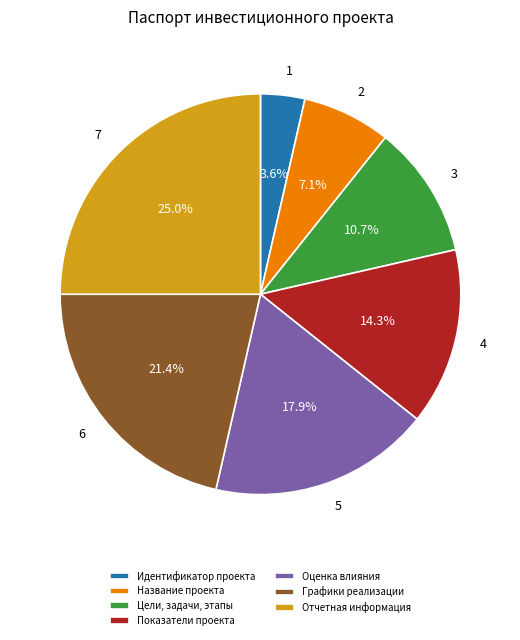

Is 4 the majority of the pie?

No